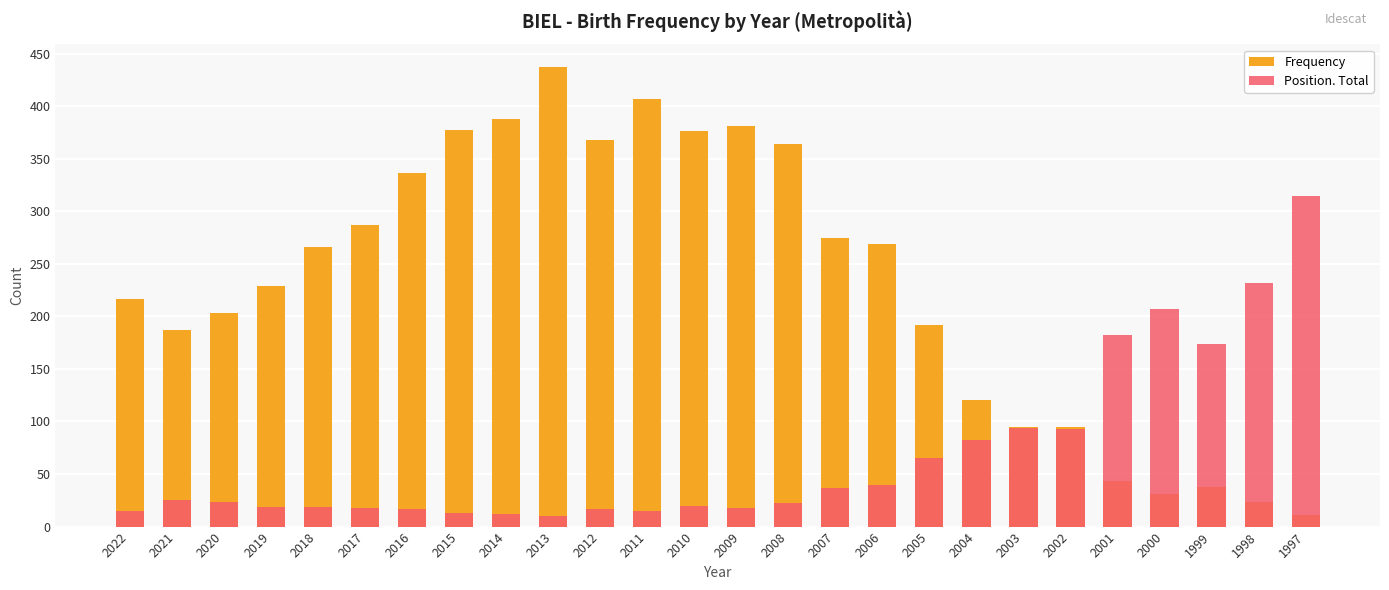

Where does the Frequency series first go above 266?

2017